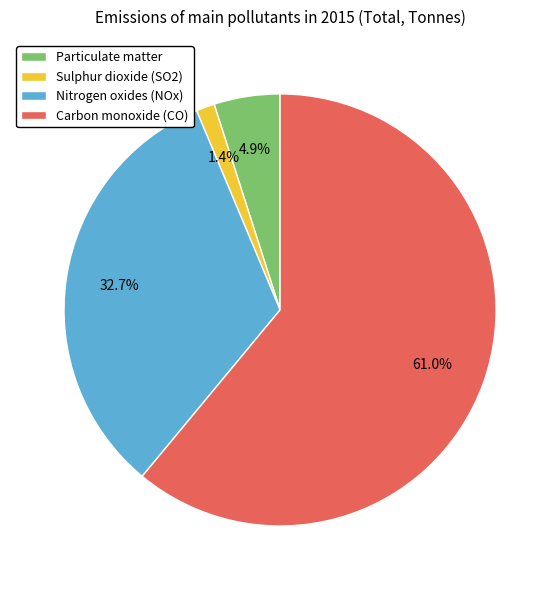

What is the largest slice in the pie chart?

Carbon monoxide (CO)